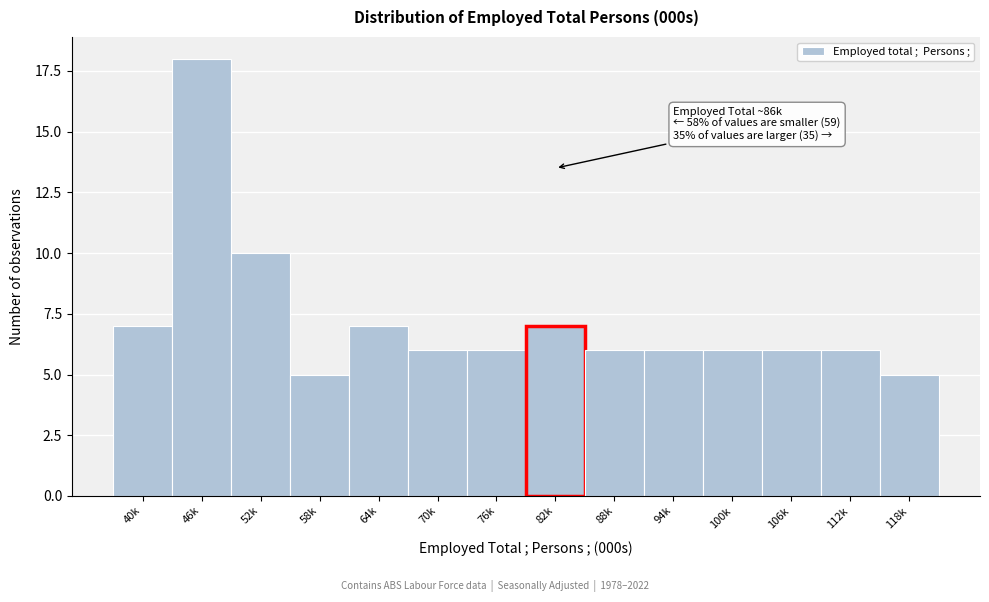

Reading left to right, transcribe all the data shown in this chart.

40k=7	46k=18	52k=10	58k=5	64k=7	70k=6	76k=6	82k=7	88k=6	94k=6	100k=6	106k=6	112k=6	118k=5